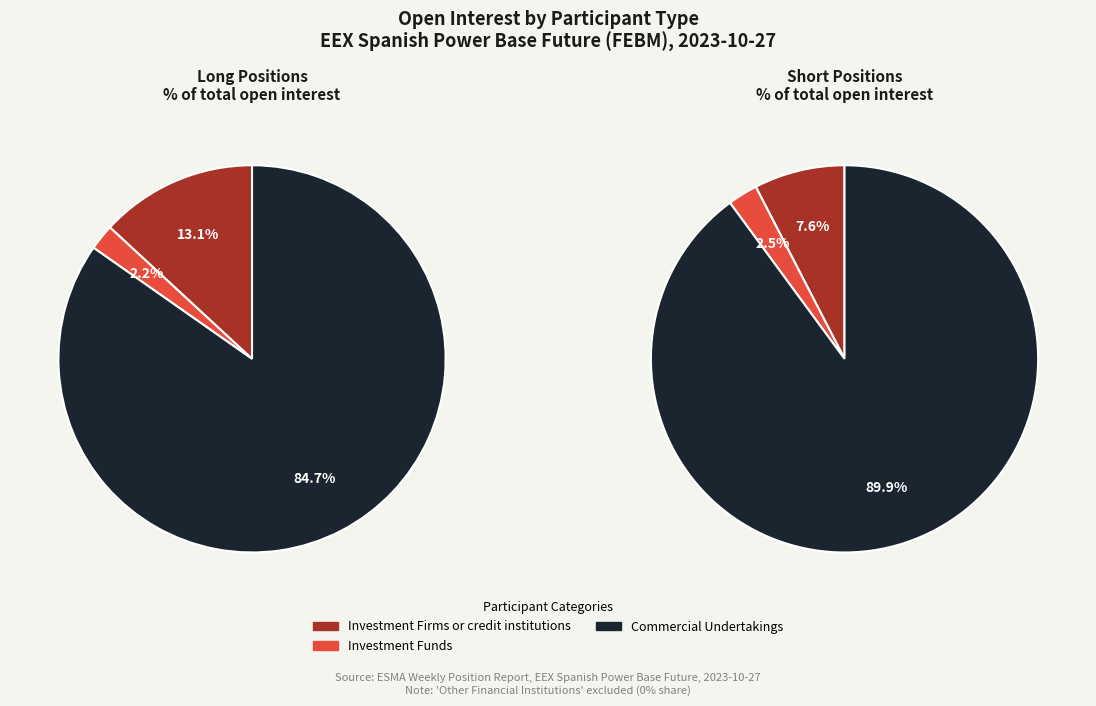

Which category has the smallest portion of the pie?

Other Financial Institutions